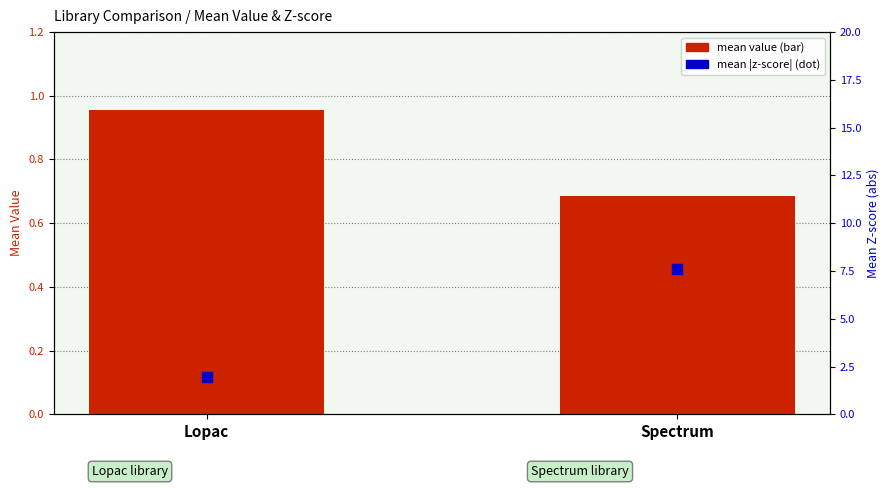

At how many categories does at least one series exceed 7?

1